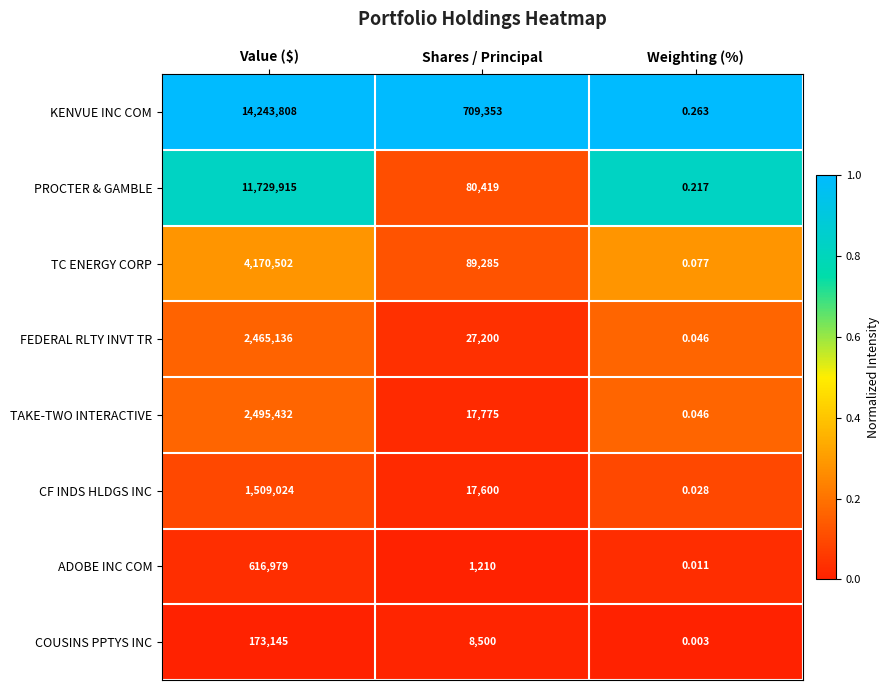

At which category is the sum across all series the highest?

Value ($)